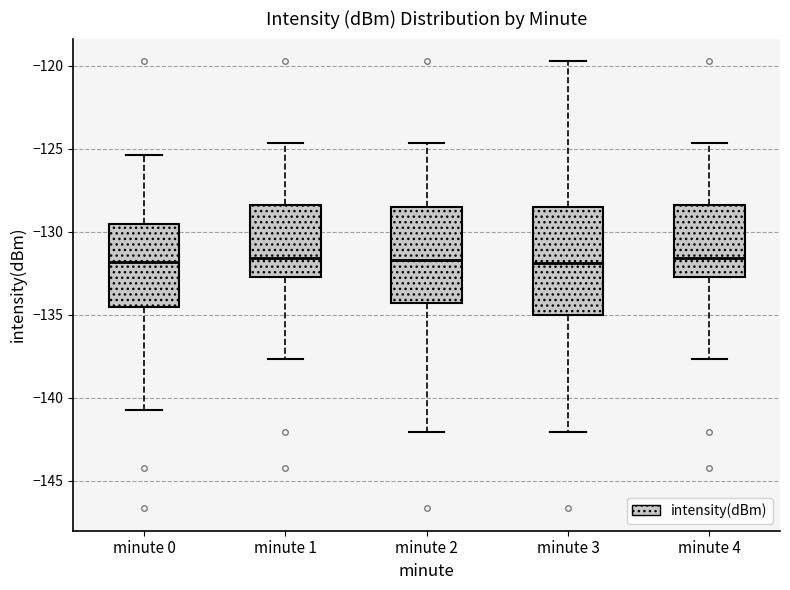

Comparing the boxes themselves (not the whiskers), which one is the tallest?

minute 3